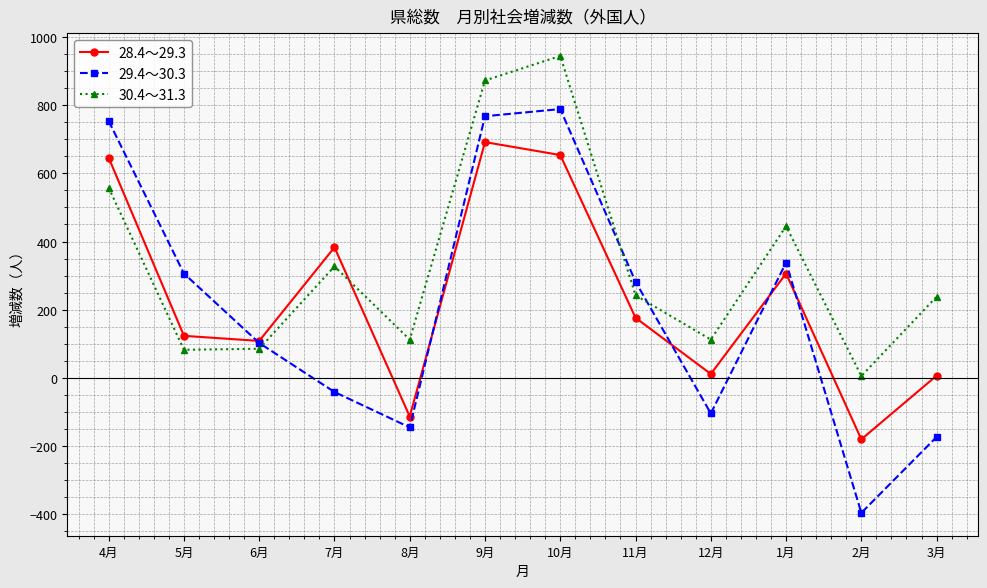

Count the number of data series in this chart.

3